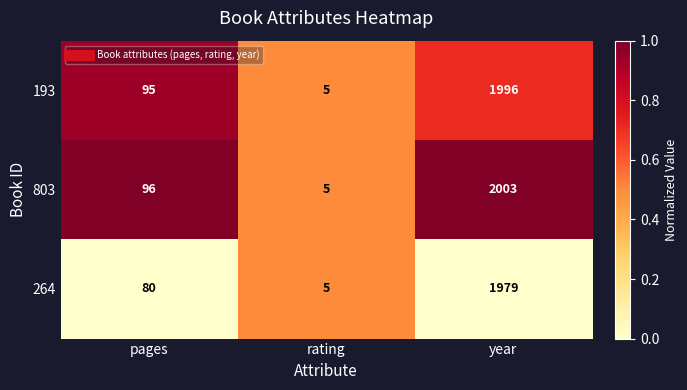

What is the difference between the maximum and minimum values in the 193 series?

1991